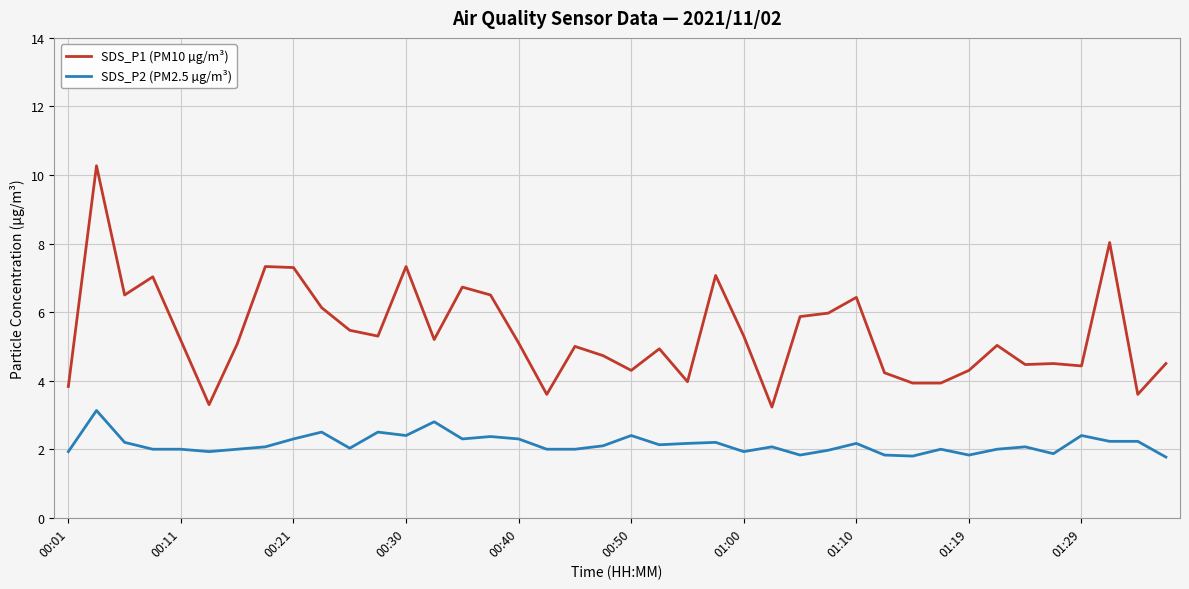

Is this an area chart (filled region under the line)?

No